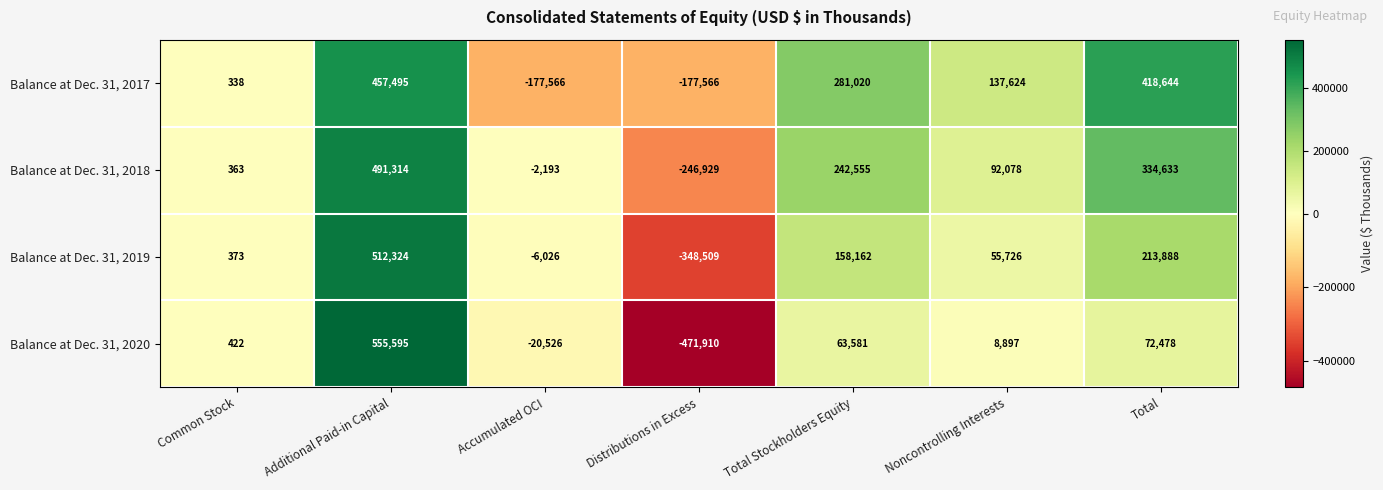

What is the difference between the Balance at Dec. 31, 2018 values at Accumulated OCI and Total?

336826